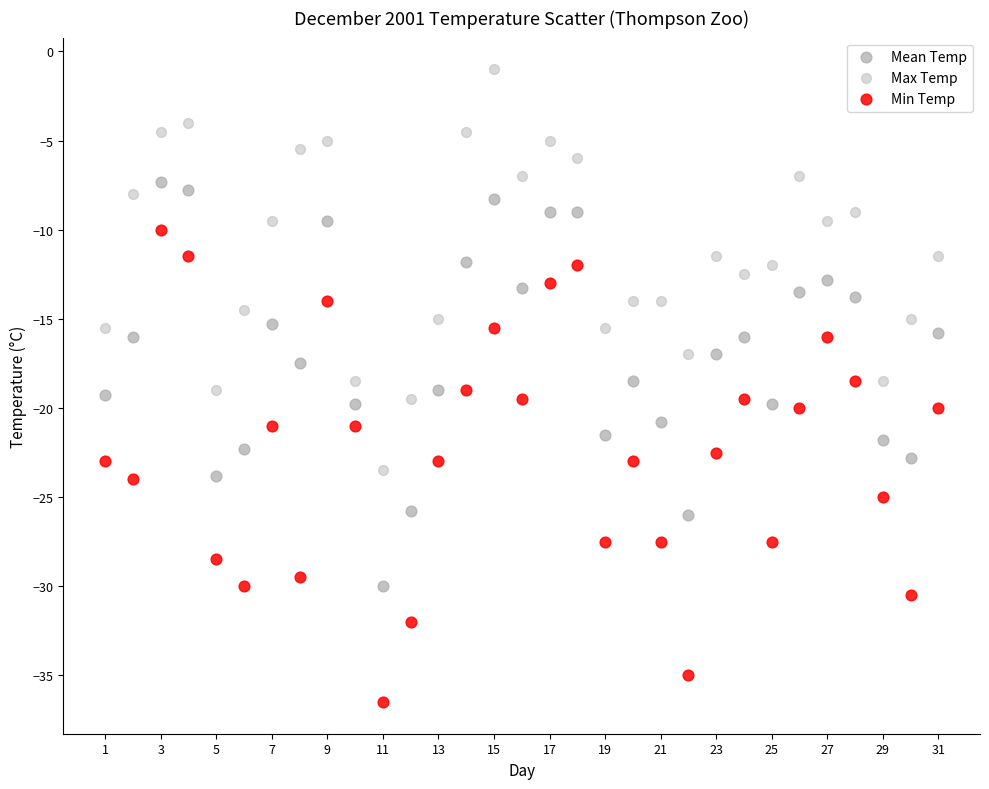

What are all the series names shown in the legend?

Mean Temp, Max Temp, Min Temp